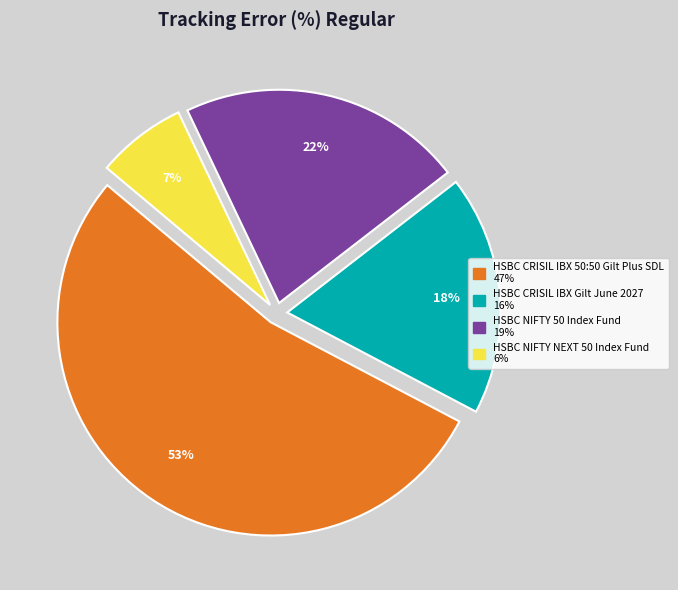

True or false: HSBC CRISIL IBX Gilt June 2027 accounts for 18% of the total.

True